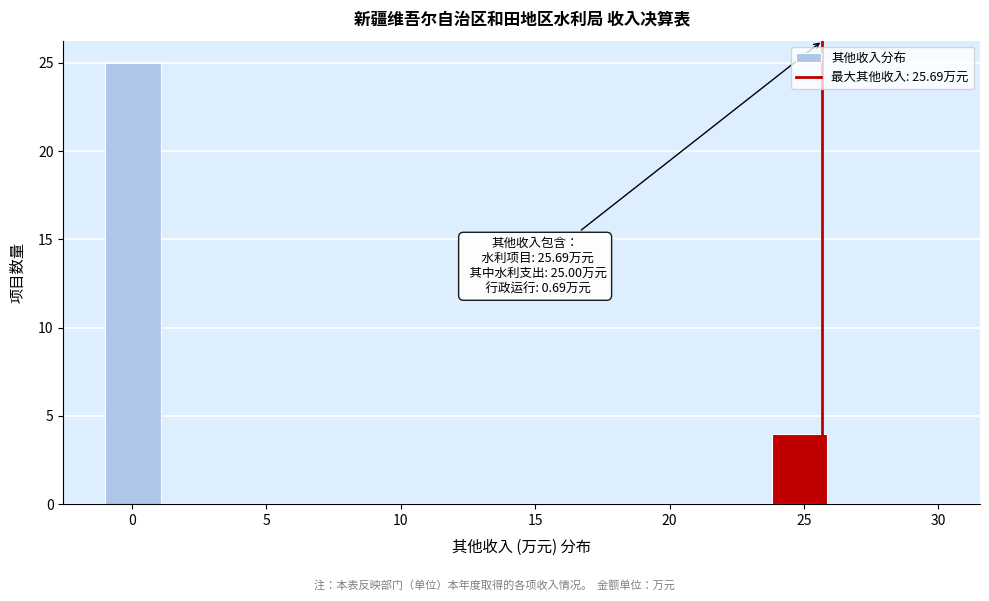

Which range on the x-axis has the tallest bar?

-1.0 to 1.0